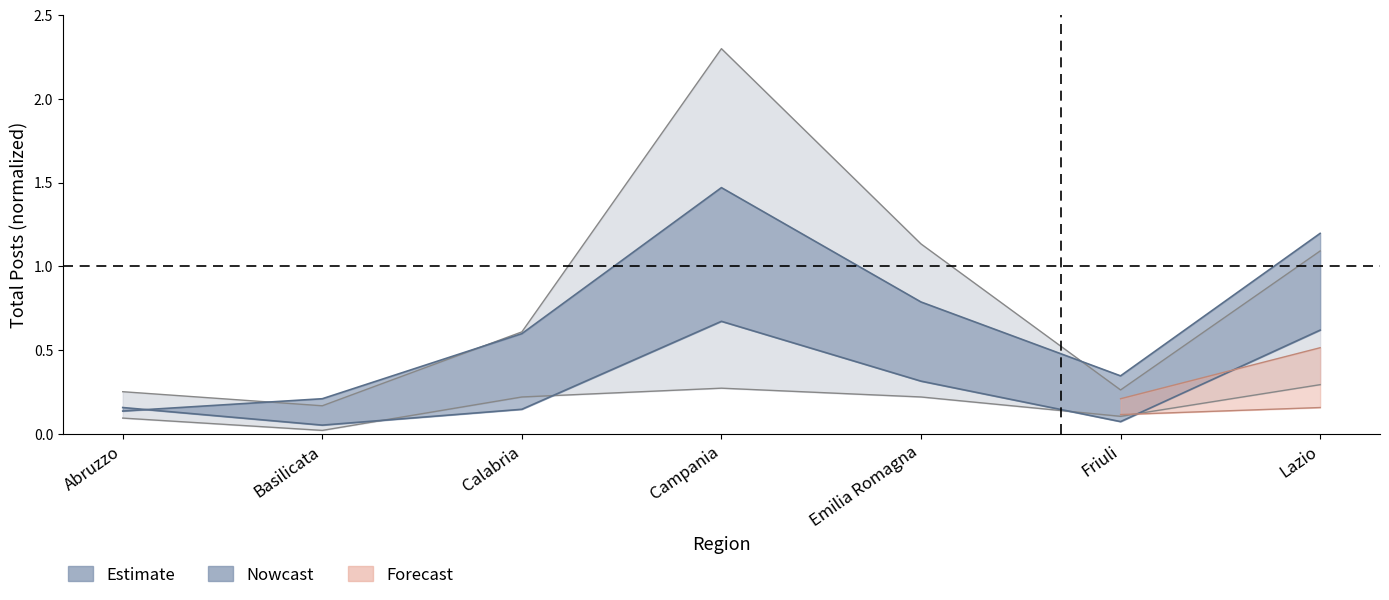

What position from the right is Abruzzo?

7